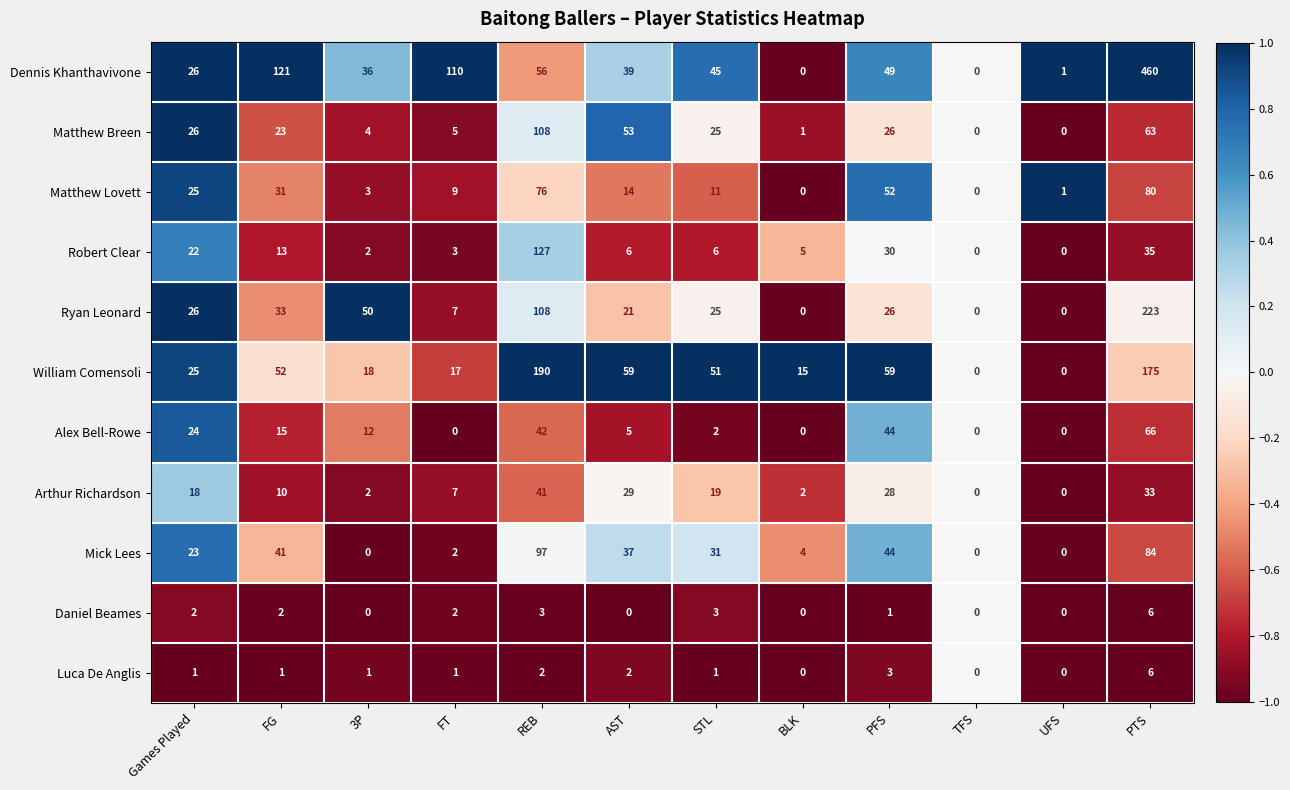

Where does the William Comensoli series first go above 51?

FG